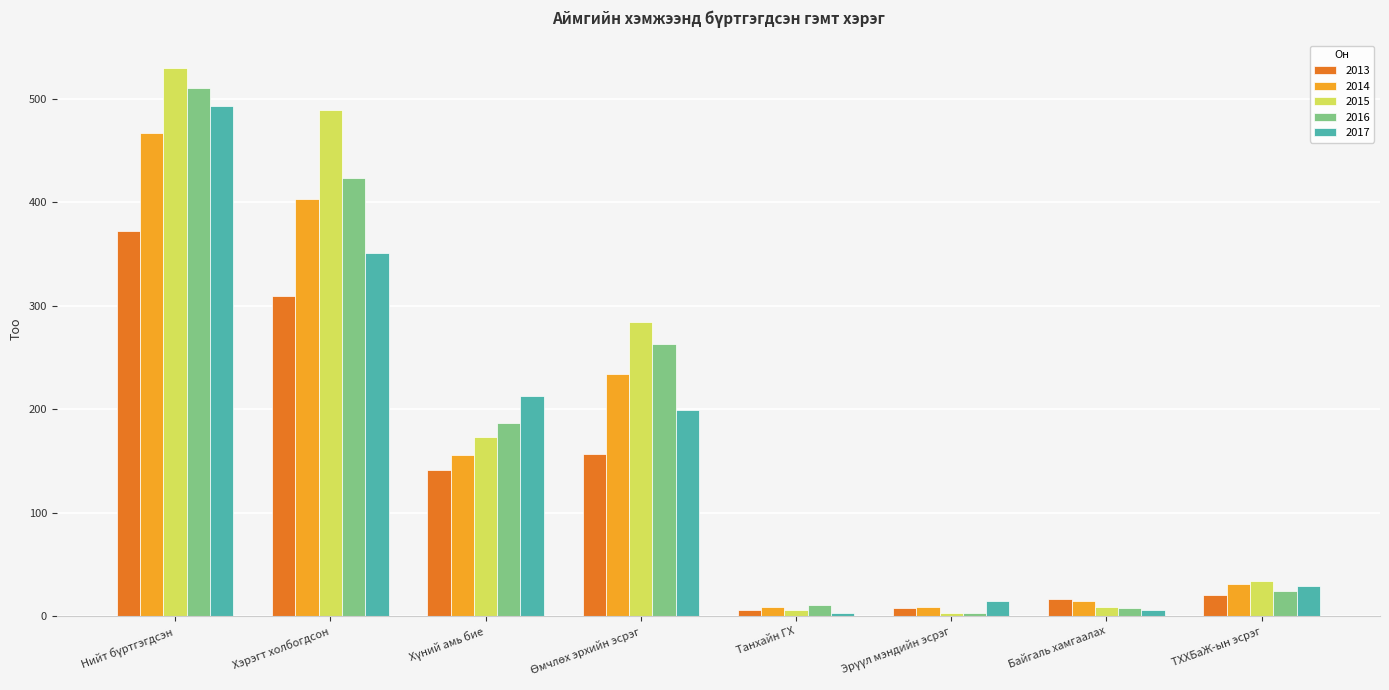

How many categories are shown in the chart?

8